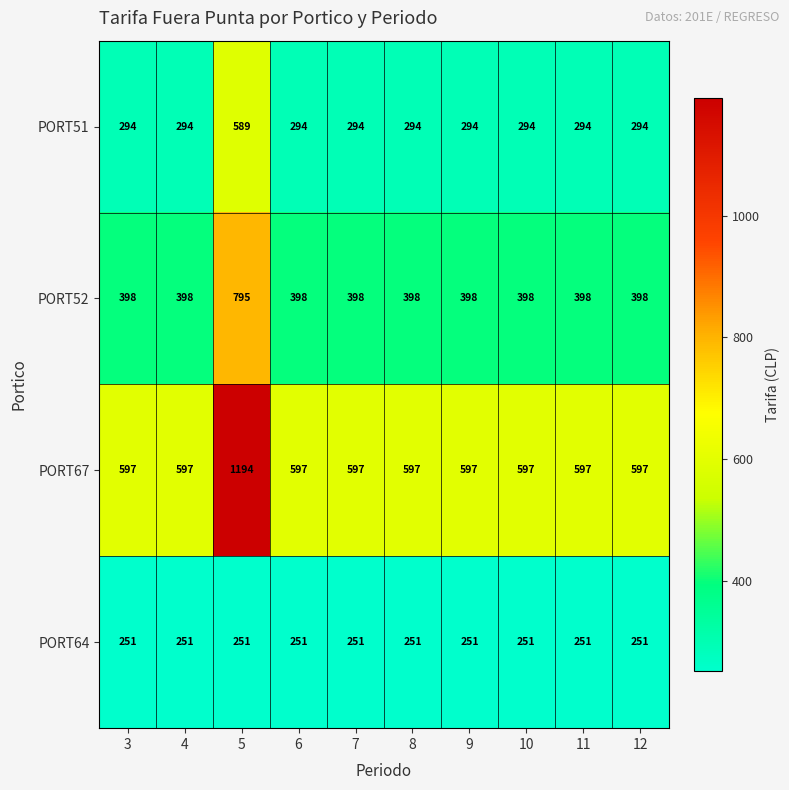

Is it true that PORT64 equals 169 at 9?

False